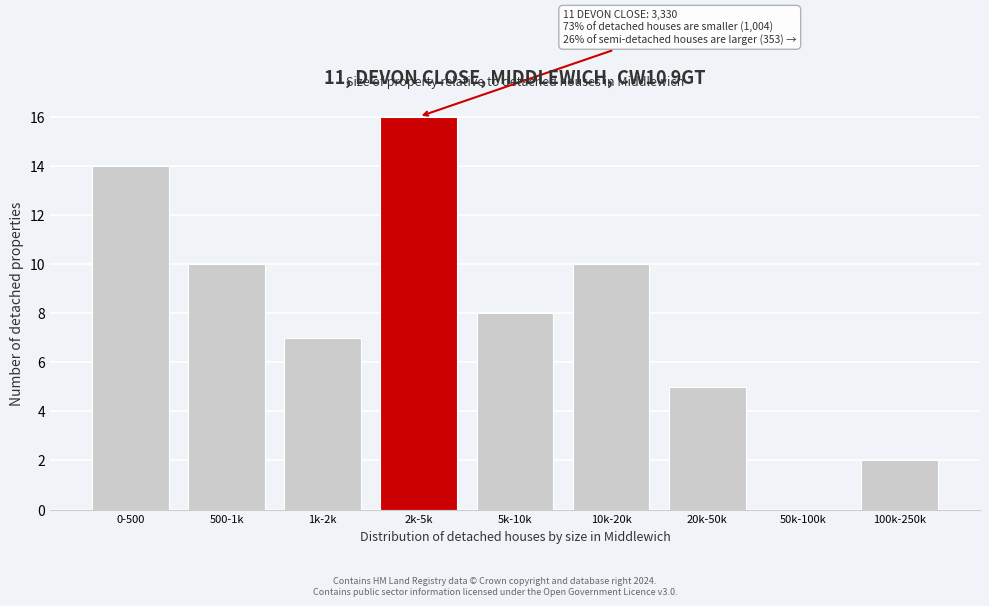

Reading left to right, transcribe all the data shown in this chart.

0-500=14	500-1k=10	1k-2k=7	2k-5k=16	5k-10k=8	10k-20k=10	20k-50k=5	50k-100k=0	100k-250k=2